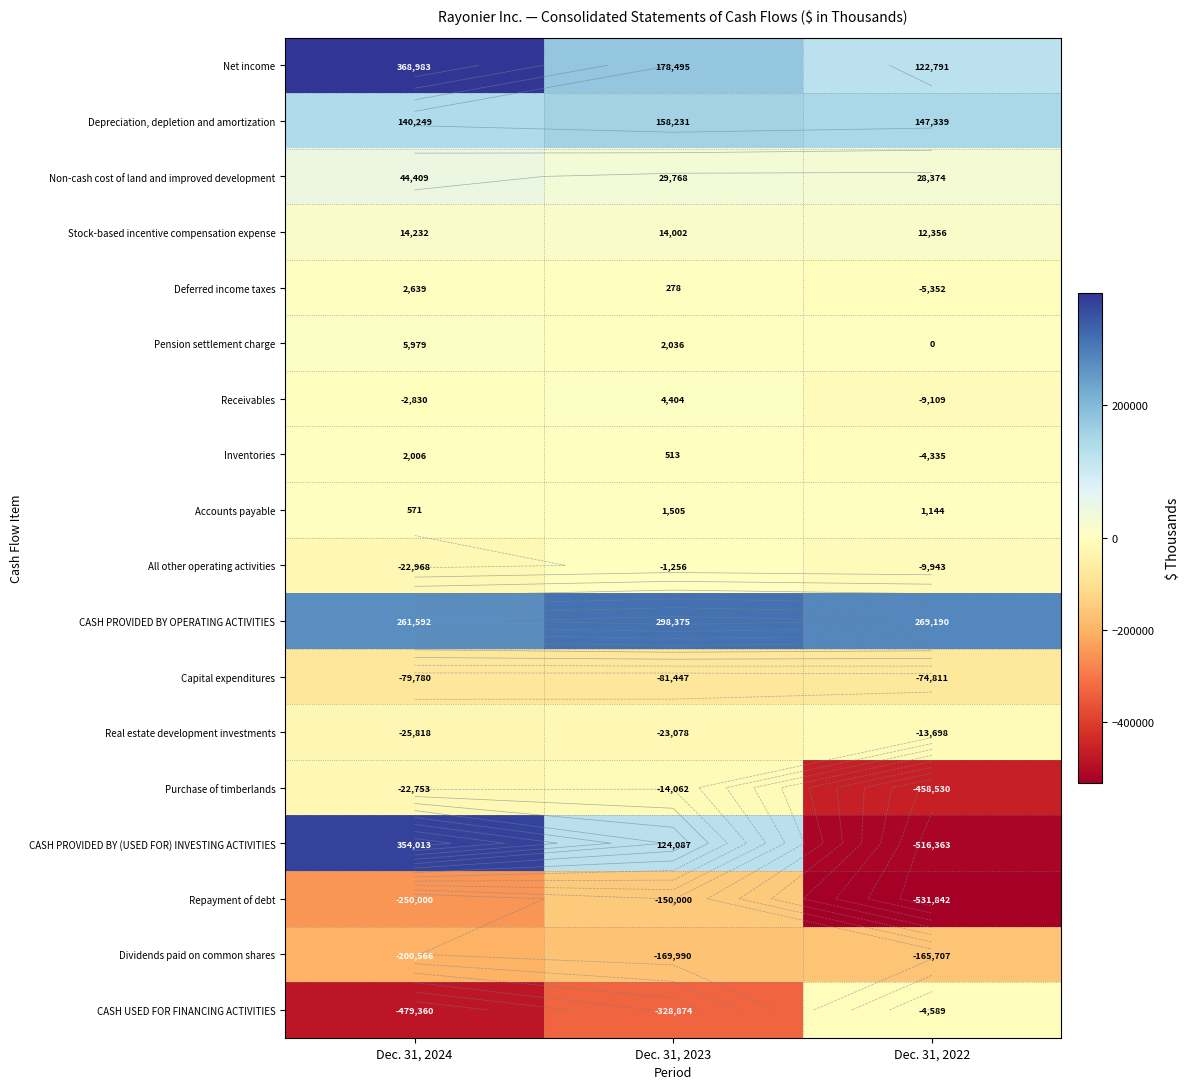

What is the sum of all CASH PROVIDED BY OPERATING ACTIVITIES values?

829157